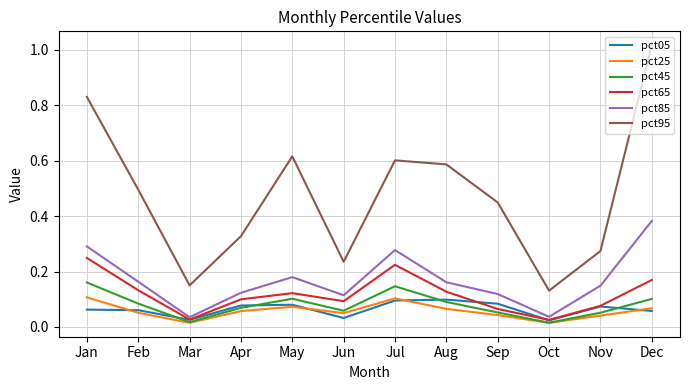

Which category has the lowest value in the pct95 series?

Oct